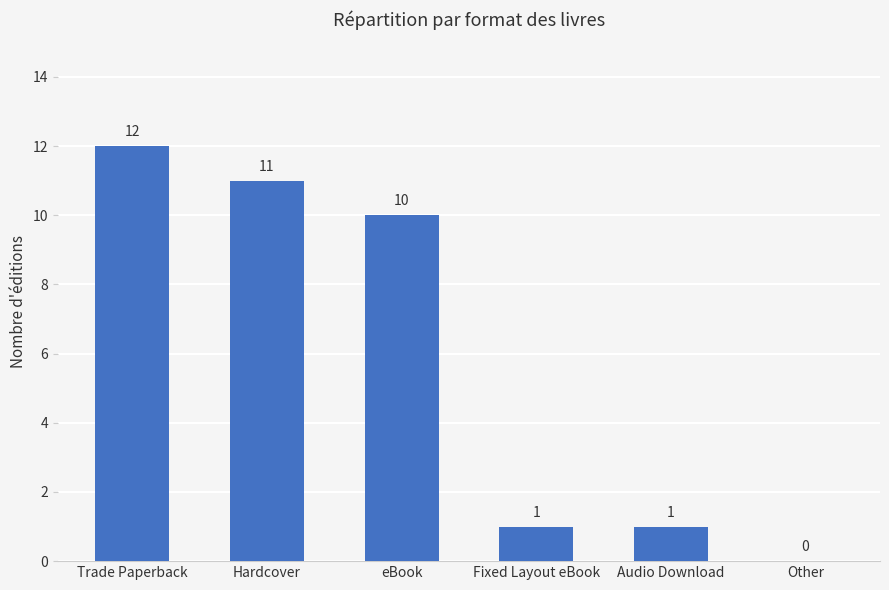

What is the sum of the values at eBook and Other?

10